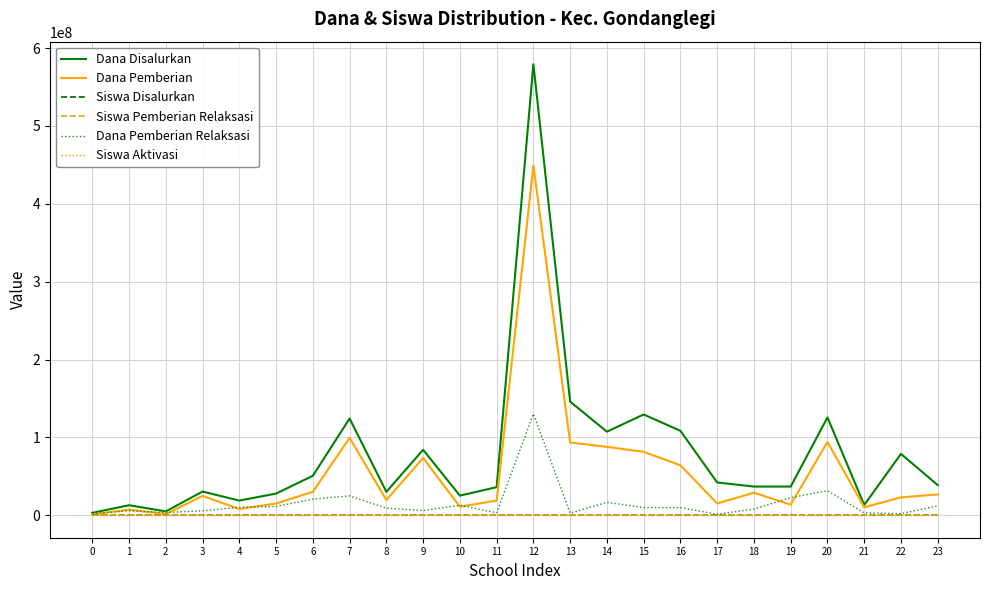

What is the spread (max minus min) of values at 12?

579375000